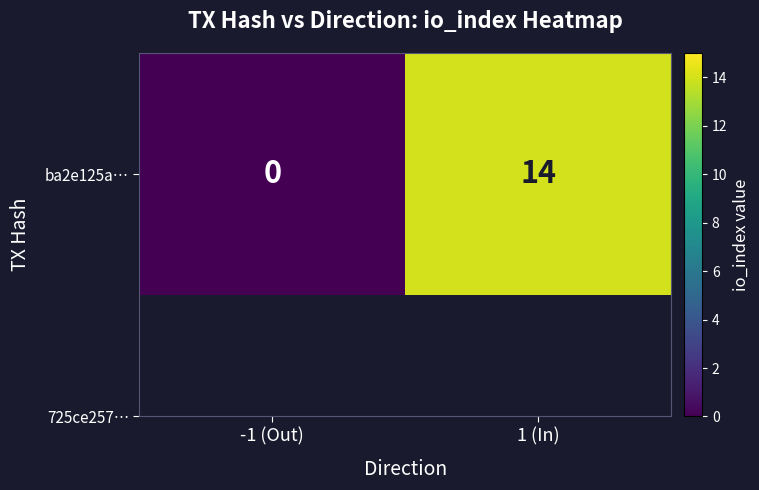

The value at 1 (In) is 14. True or false?

True